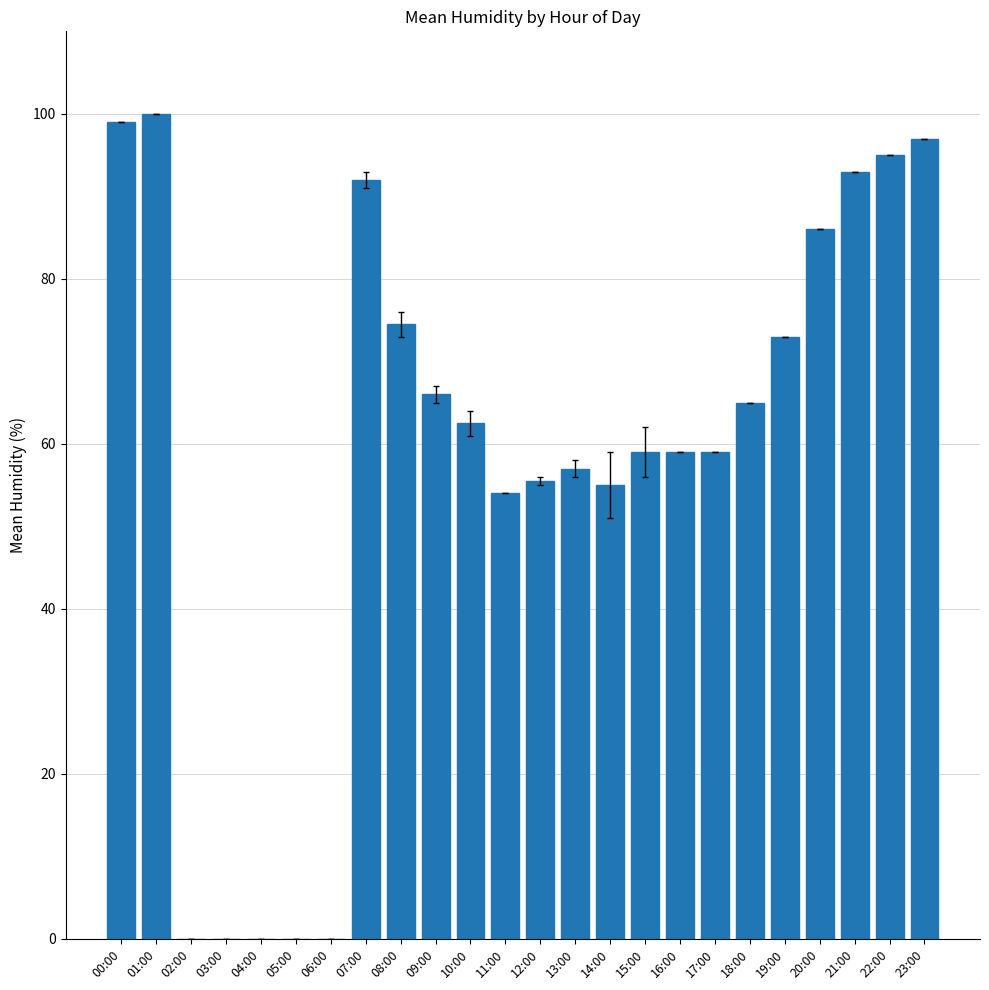

The chart shows a value of 42.7 at 23:00. True or false?

False